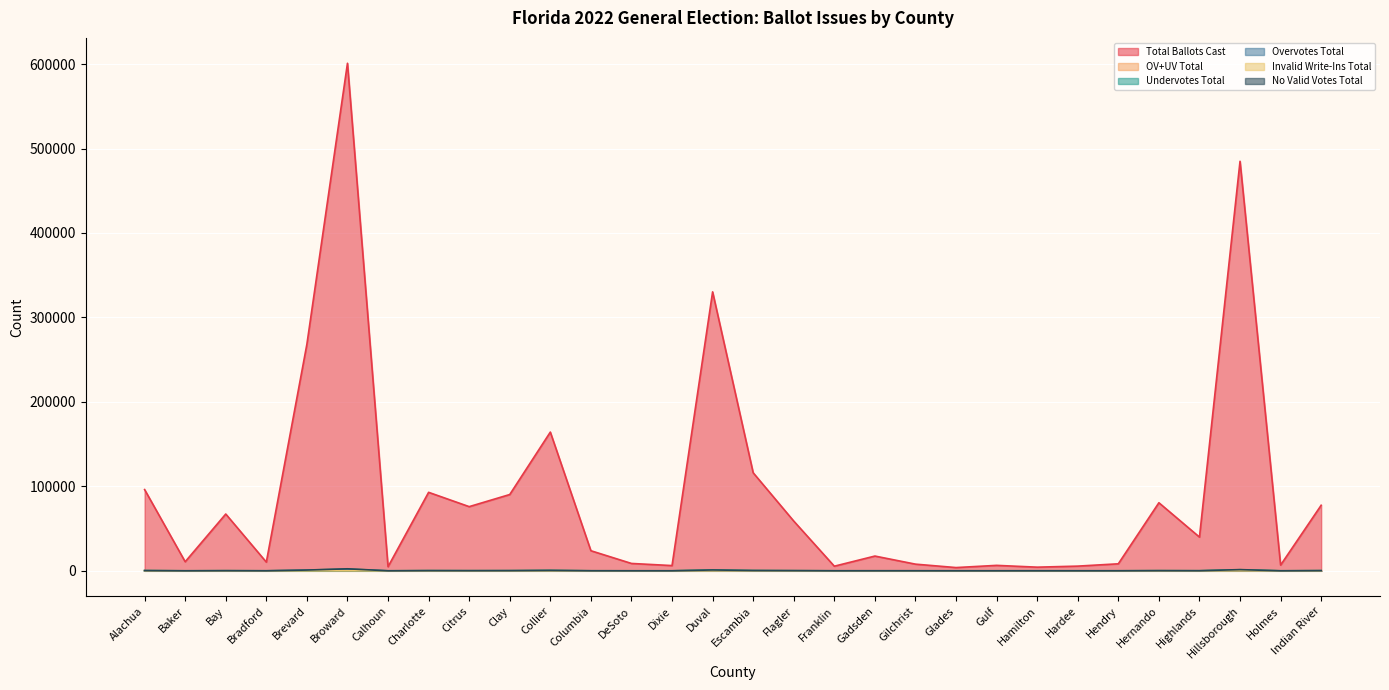

What are all the series names shown in the legend?

Total Ballots Cast, OV+UV Total, Undervotes Total, Overvotes Total, Invalid Write-Ins Total, No Valid Votes Total